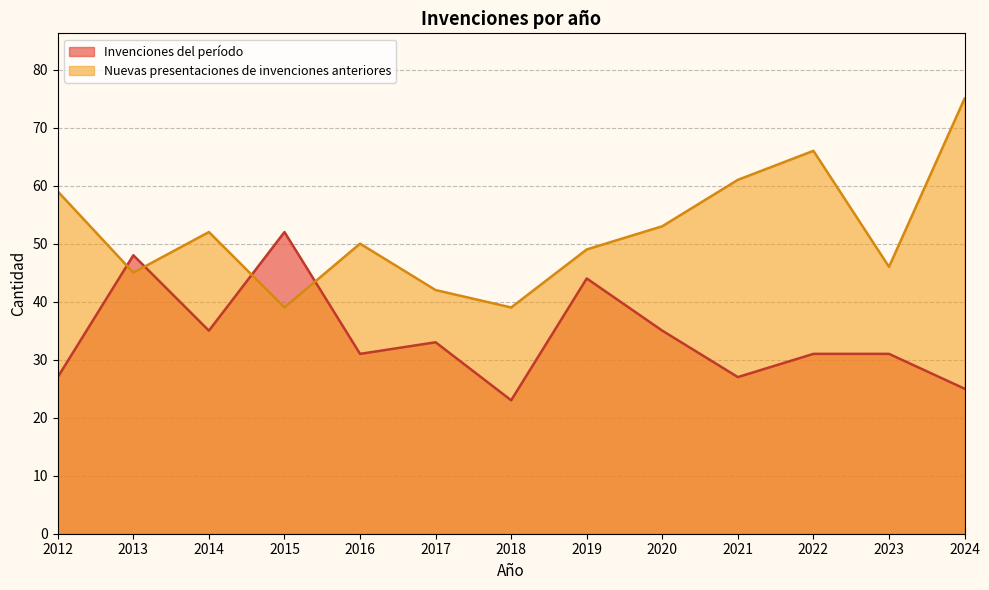

Reading left to right, transcribe all the data shown in this chart.

Invenciones del período: 27	48	35	52	31	33	23	44	35	27	31	31	25
Nuevas presentaciones de invenciones anteriores: 59	45	52	39	50	42	39	49	53	61	66	46	75